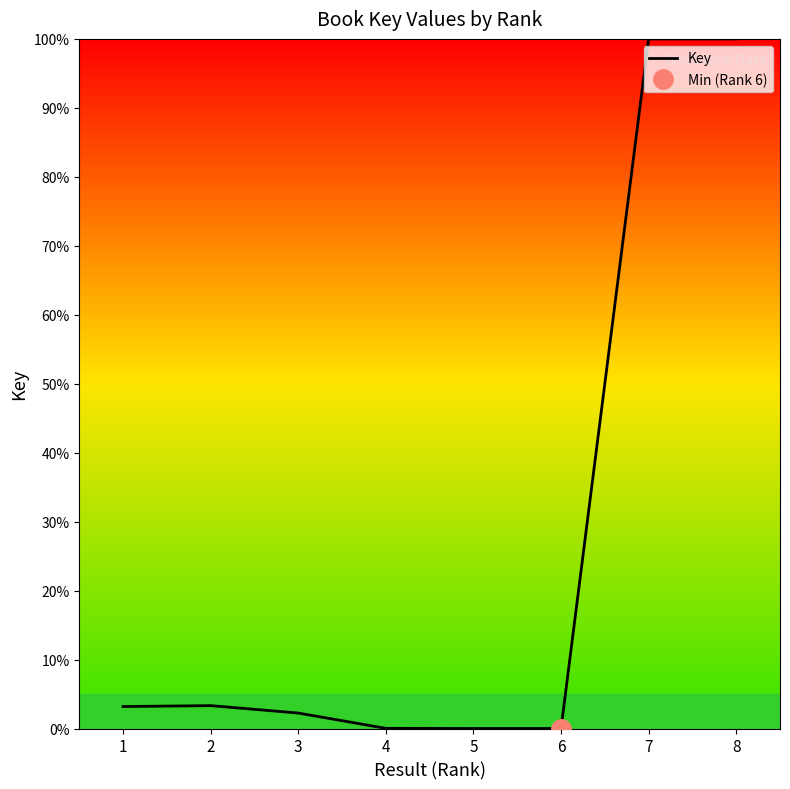

The chart shows a value of 3.3 at 2. True or false?

True